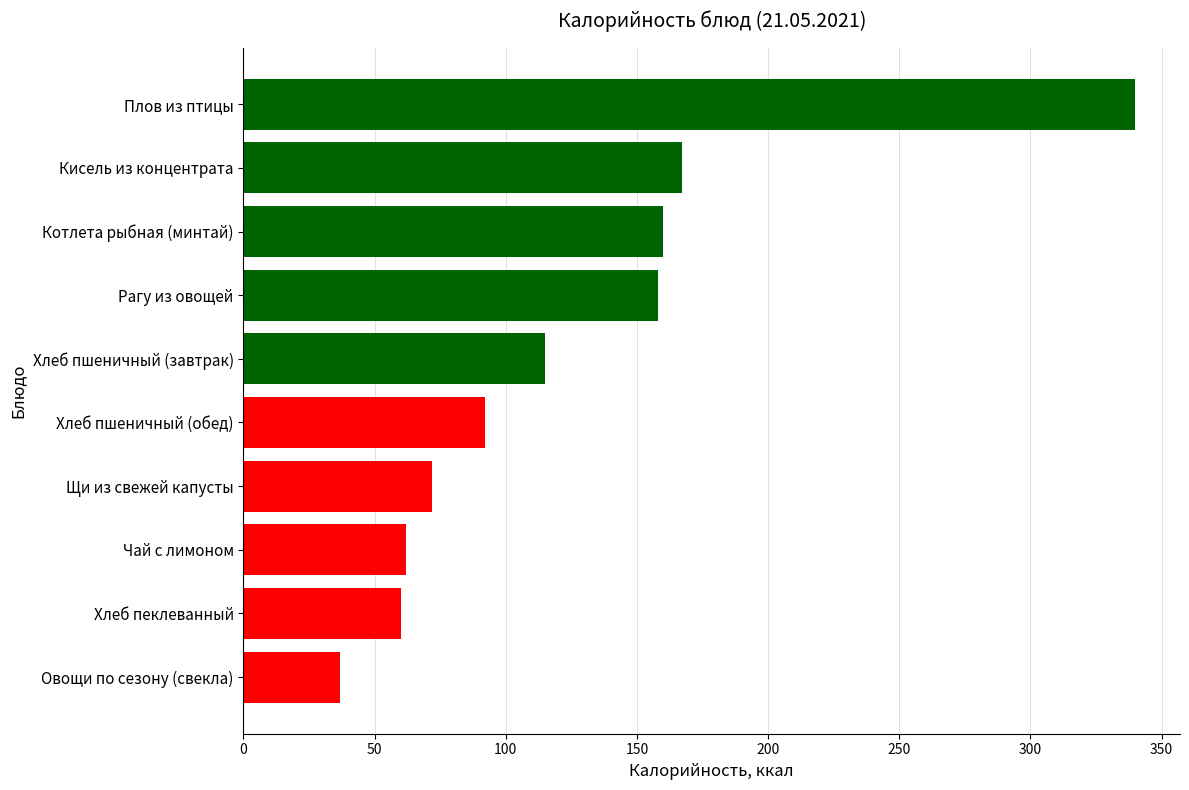

How many data points are less than 115?

5